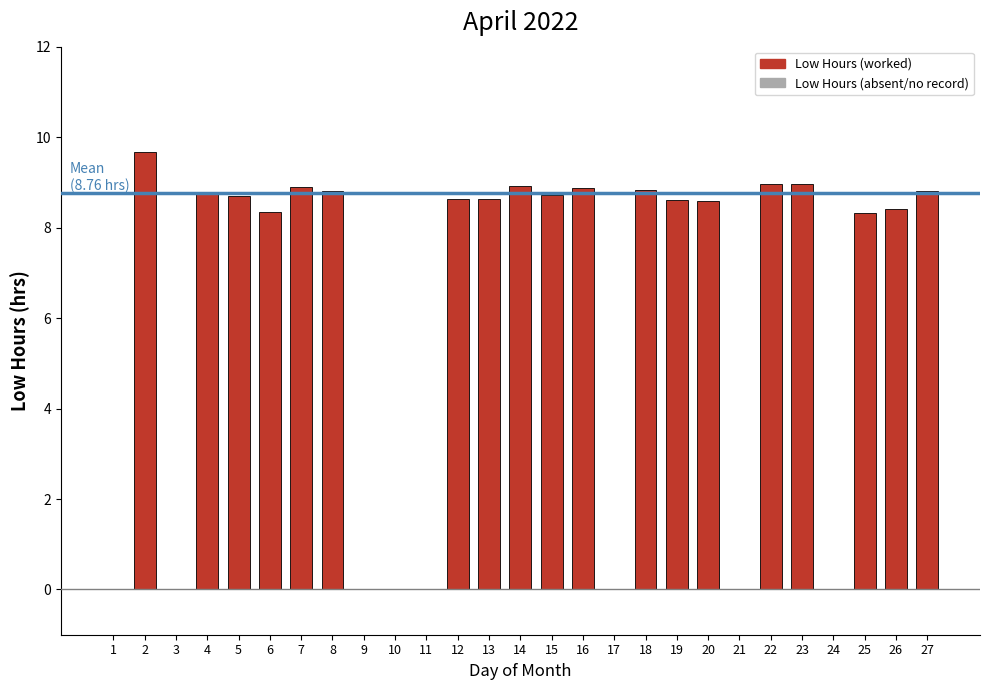

At which label does the data first exceed 8?

2